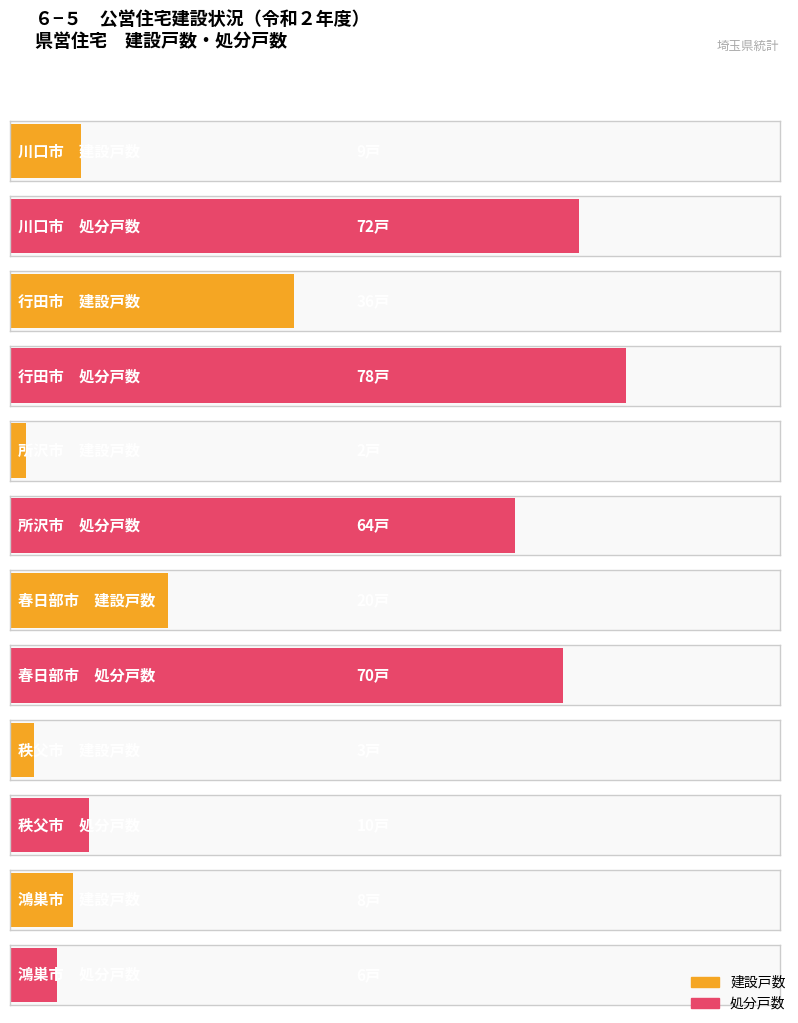

What are all the series names shown in the legend?

建設戸数, 処分戸数